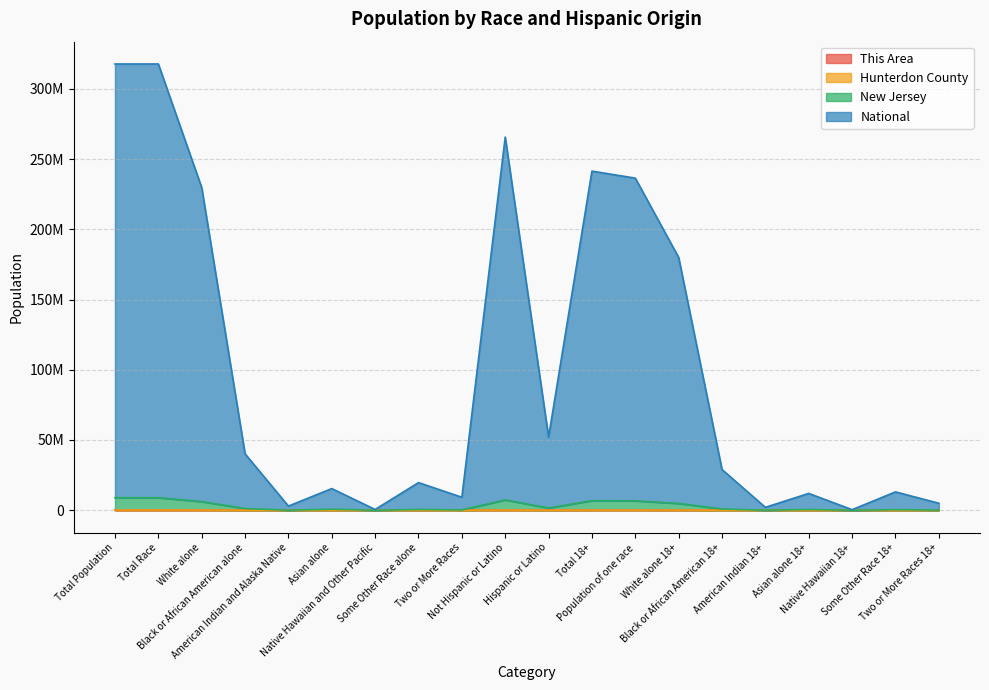

How many data points in National are less than 28974396?

10